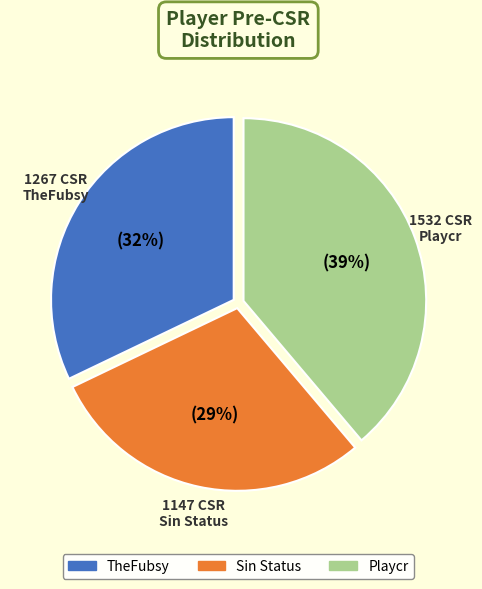

What percentage is the TheFubsy slice, to the nearest percent?

32%